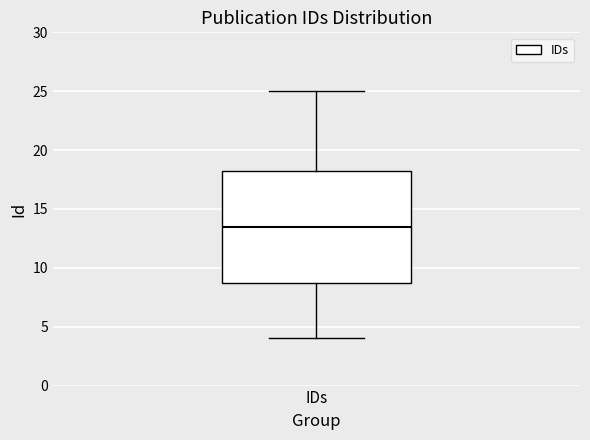

Where is the upper edge of the box for IDs on the y-axis? The values are not printed on the chart, so give them approximately, as read against the axis.

18.5